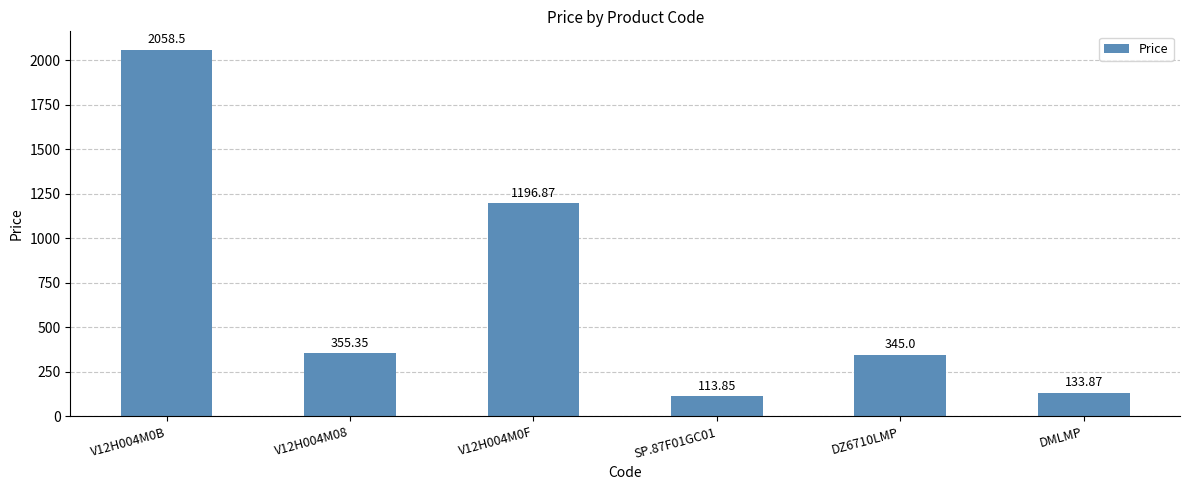

Approximately how many times larger is the value at SP.87F01GC01 compared to DMLMP?

0.9